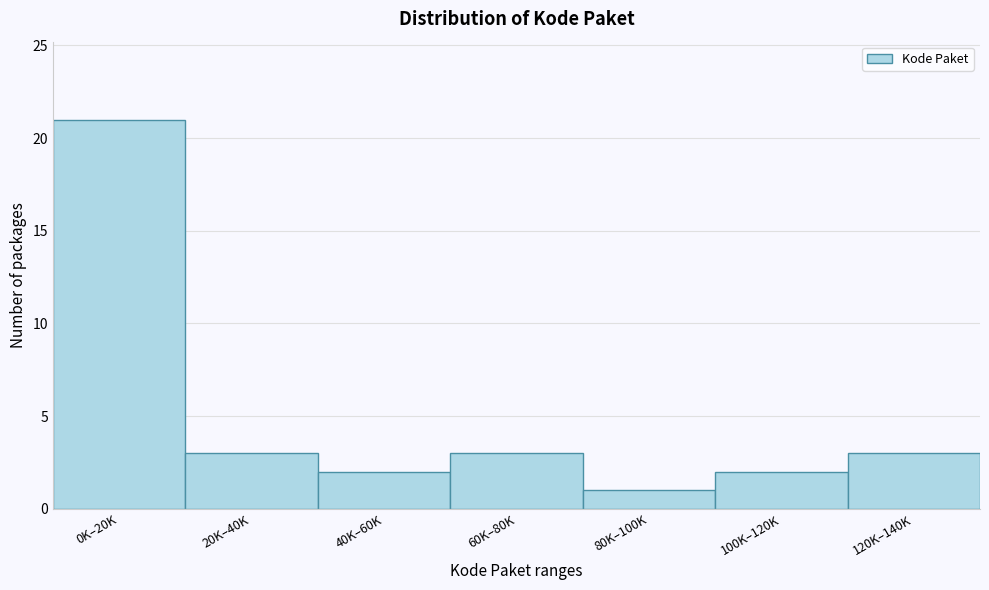

Reading right to left, extract all data points from this chart.

3	2	1	3	2	3	21